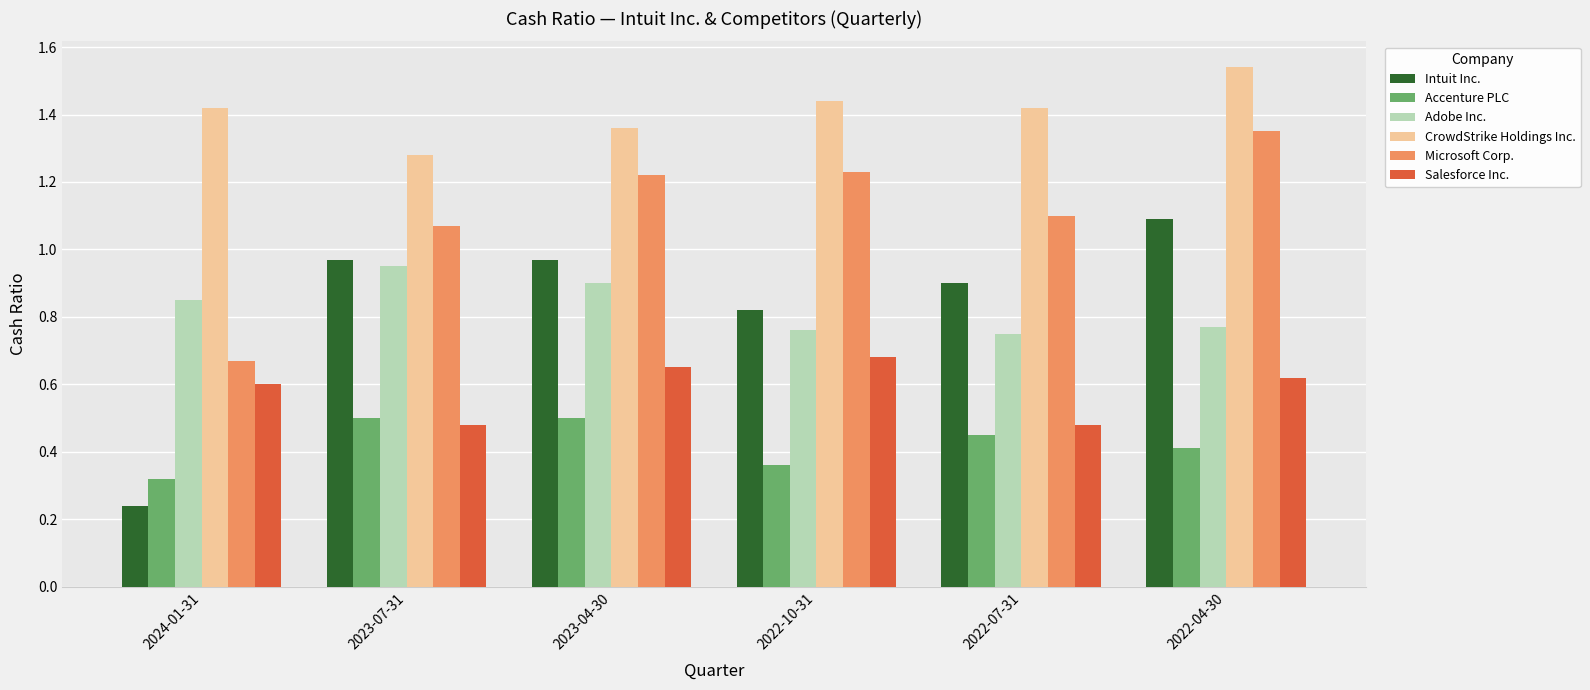

What is the label of the 2nd bar from the left?

2023-07-31